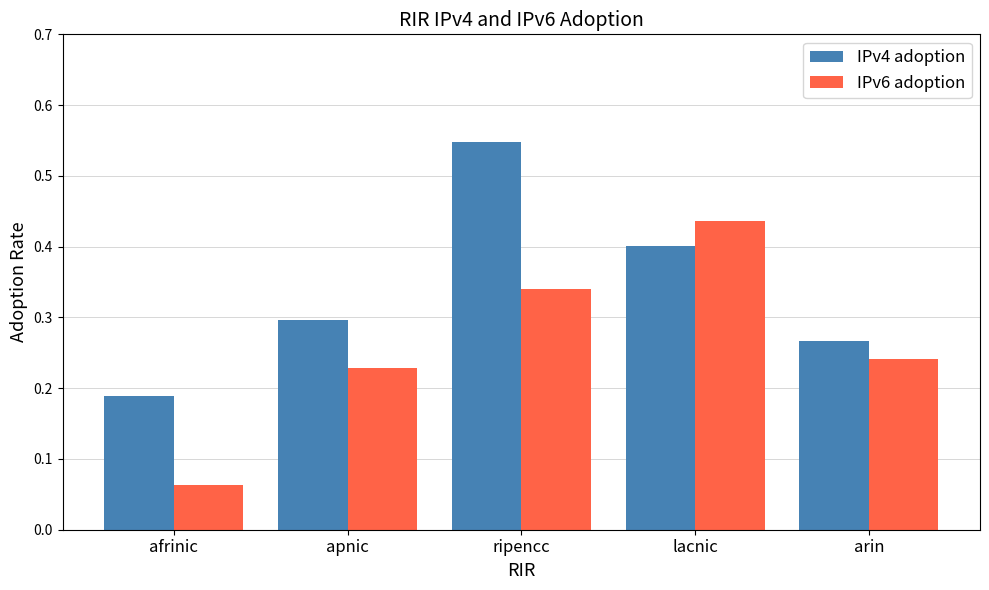

Which series has the largest range (max minus min)?

IPv6 adoption